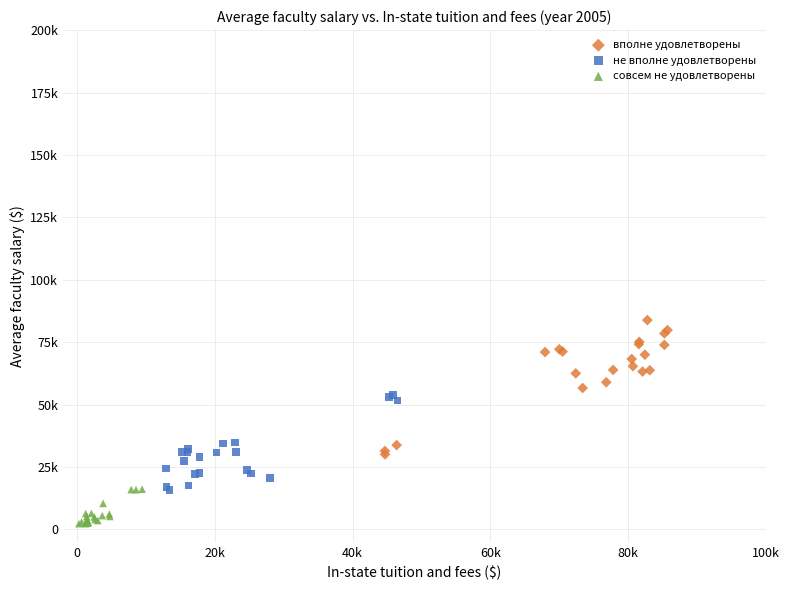

What are all the series names shown in the legend?

вполне удовлетворены, не вполне удовлетворены, совсем не удовлетворены